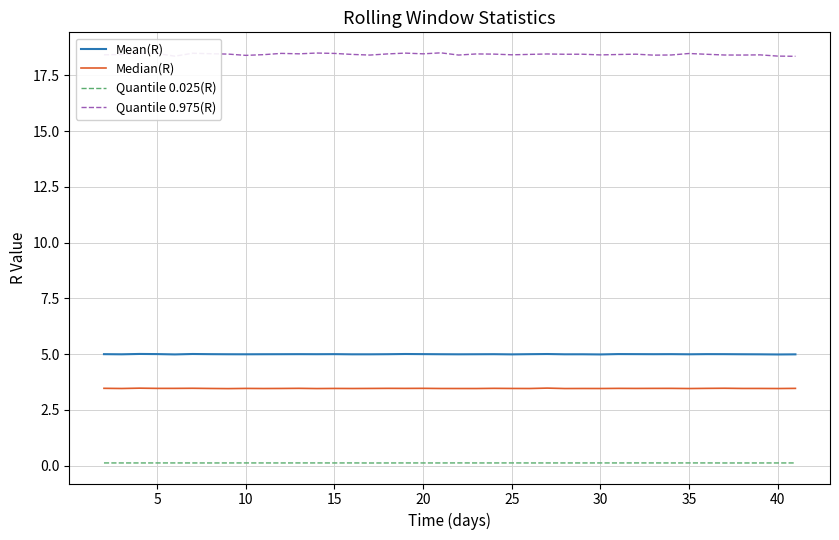

True or false: Quantile 0.025(R) and Quantile 0.975(R) intersect in this chart.

False